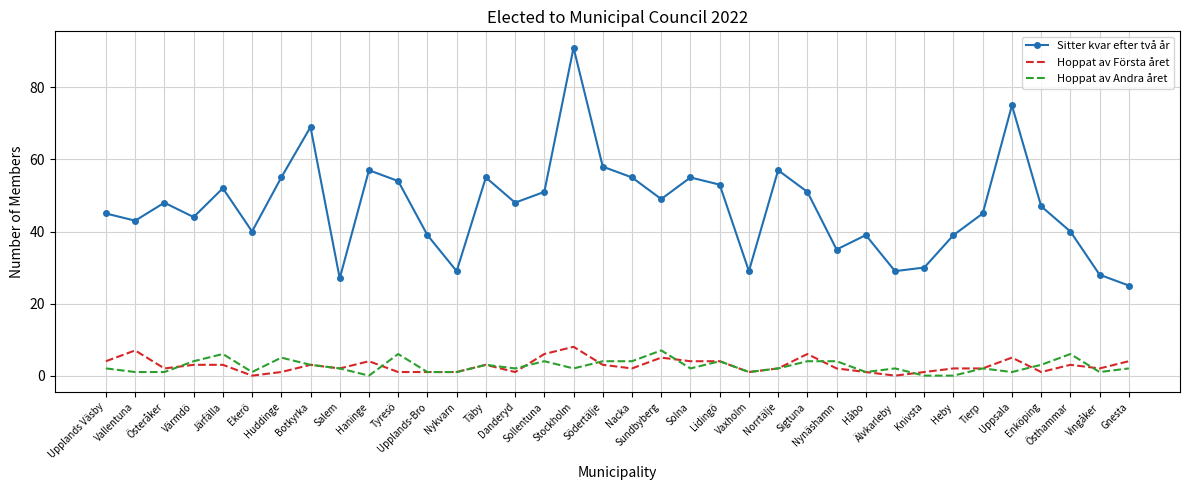

What is the greatest value displayed?

91